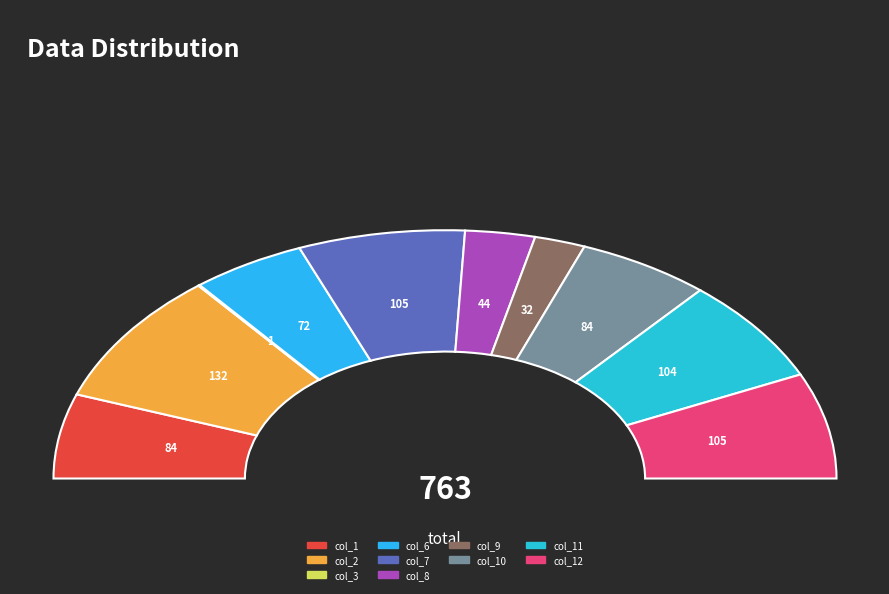

The col_5 slice represents 5% of the pie. True or false?

False